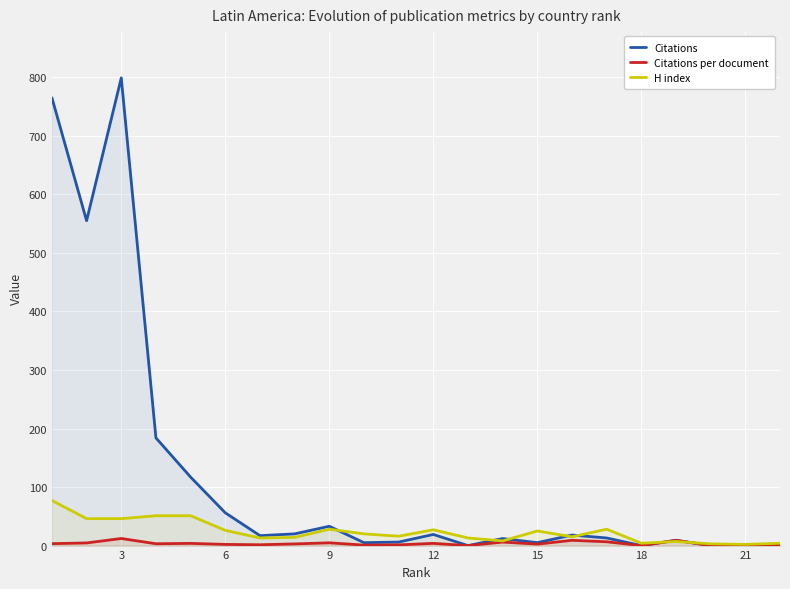

How many lines are shown in the chart?

3